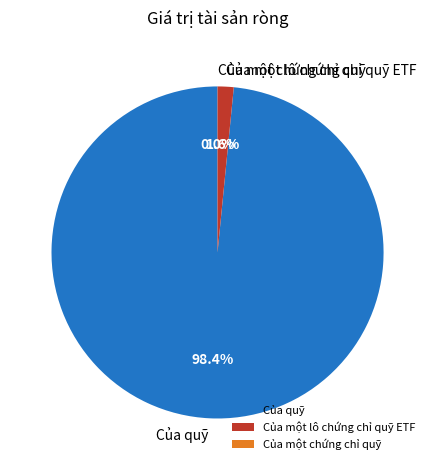

What is the largest slice in the pie chart?

Của quỹ